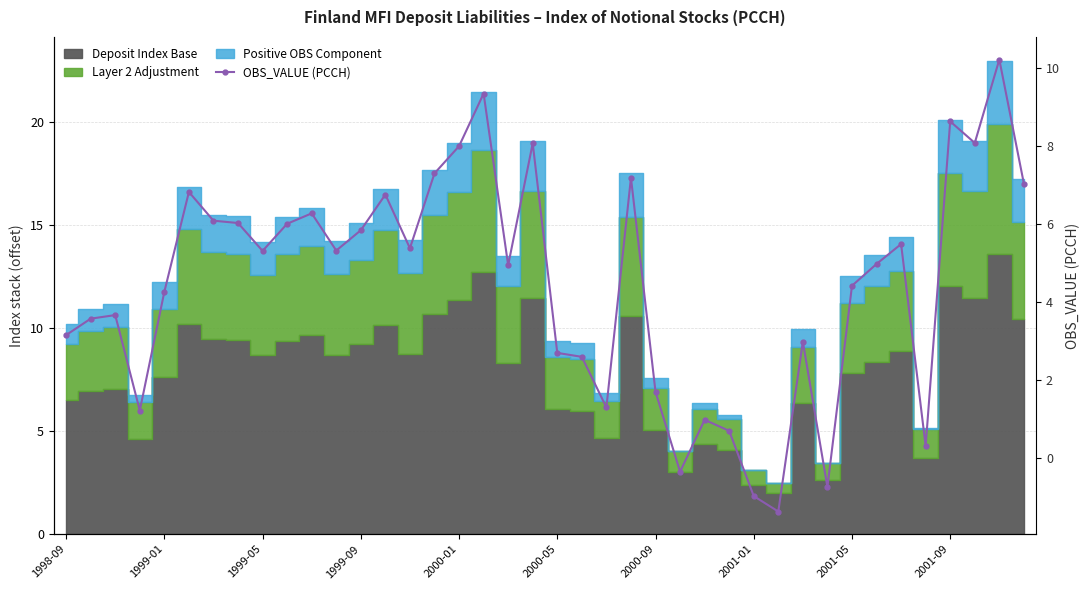

How many negative values are there?

4